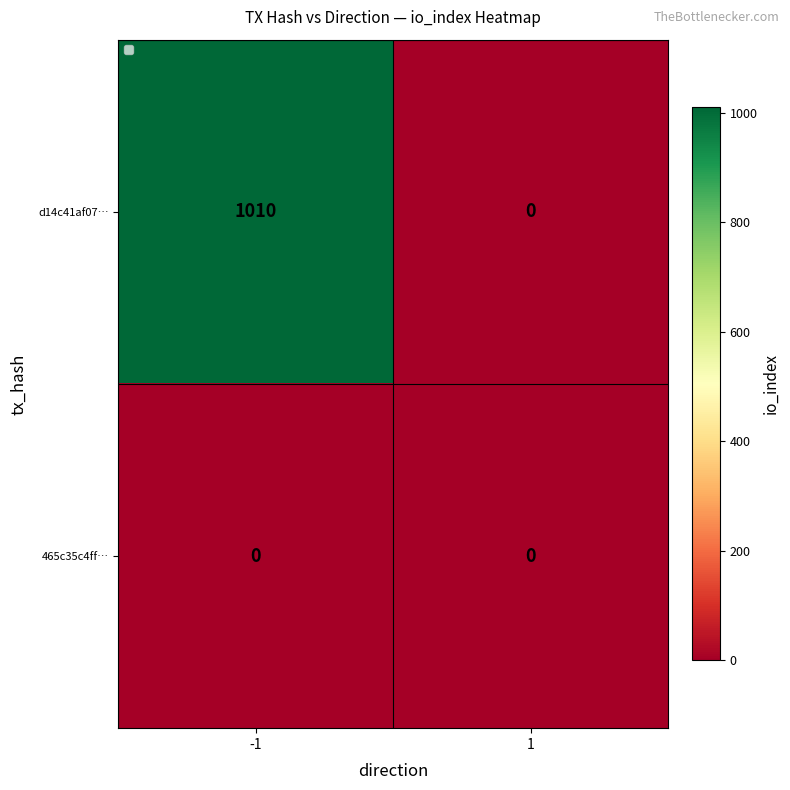

Reading left to right, what are all the values shown in this chart?

d14c41af07…: -1=1010	1=0
465c35c4ff…: -1=0	1=0